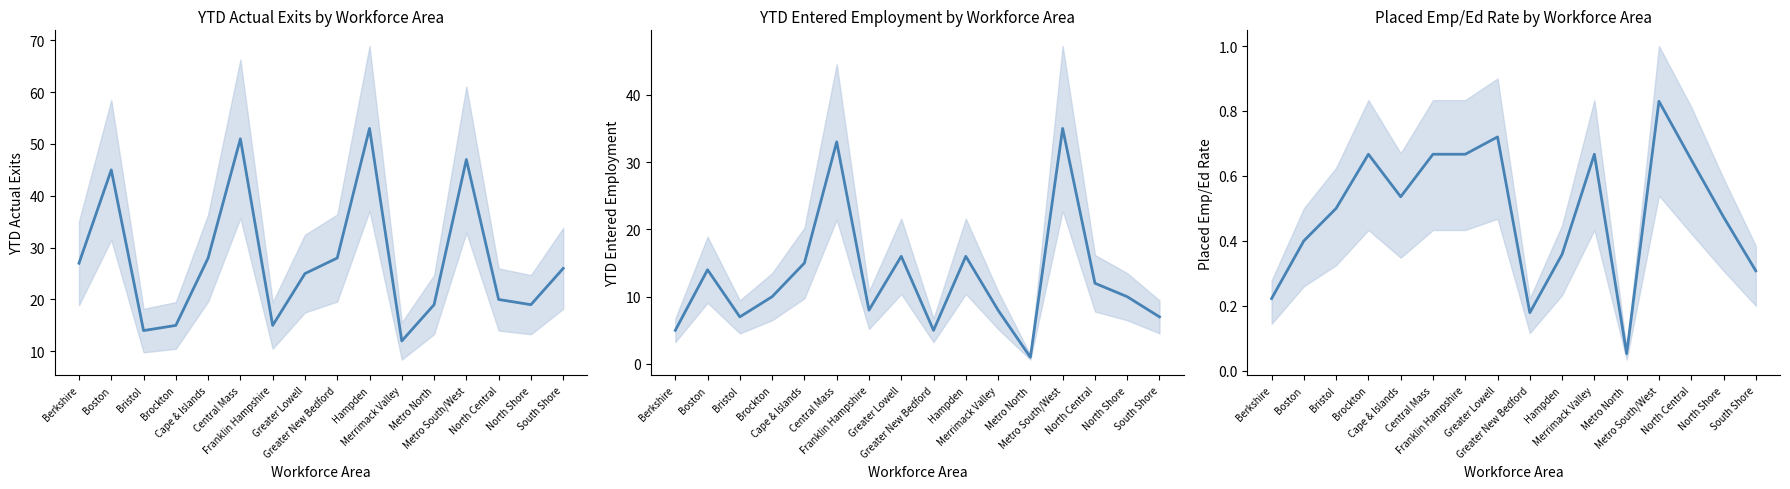

Where does the YTD Actual Exits series first go above 26?

Berkshire